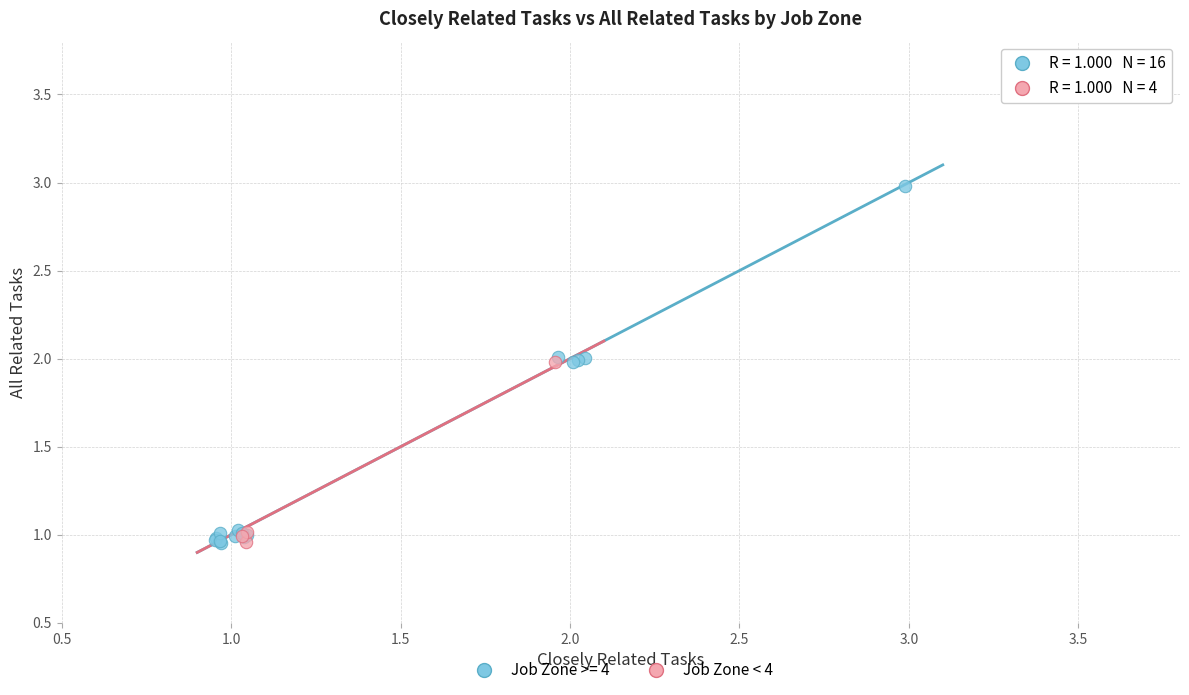

Which series has the widest spread of Y values?

Job Zone >= 4